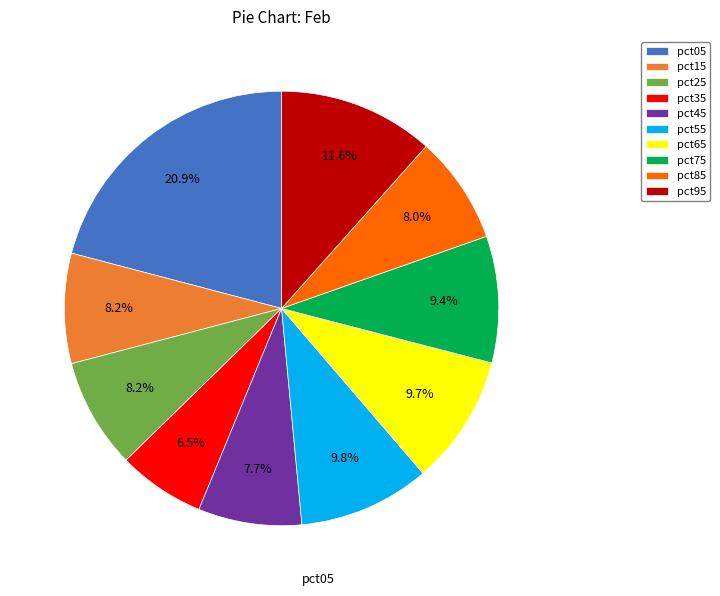

What is the largest slice in the pie chart?

pct05